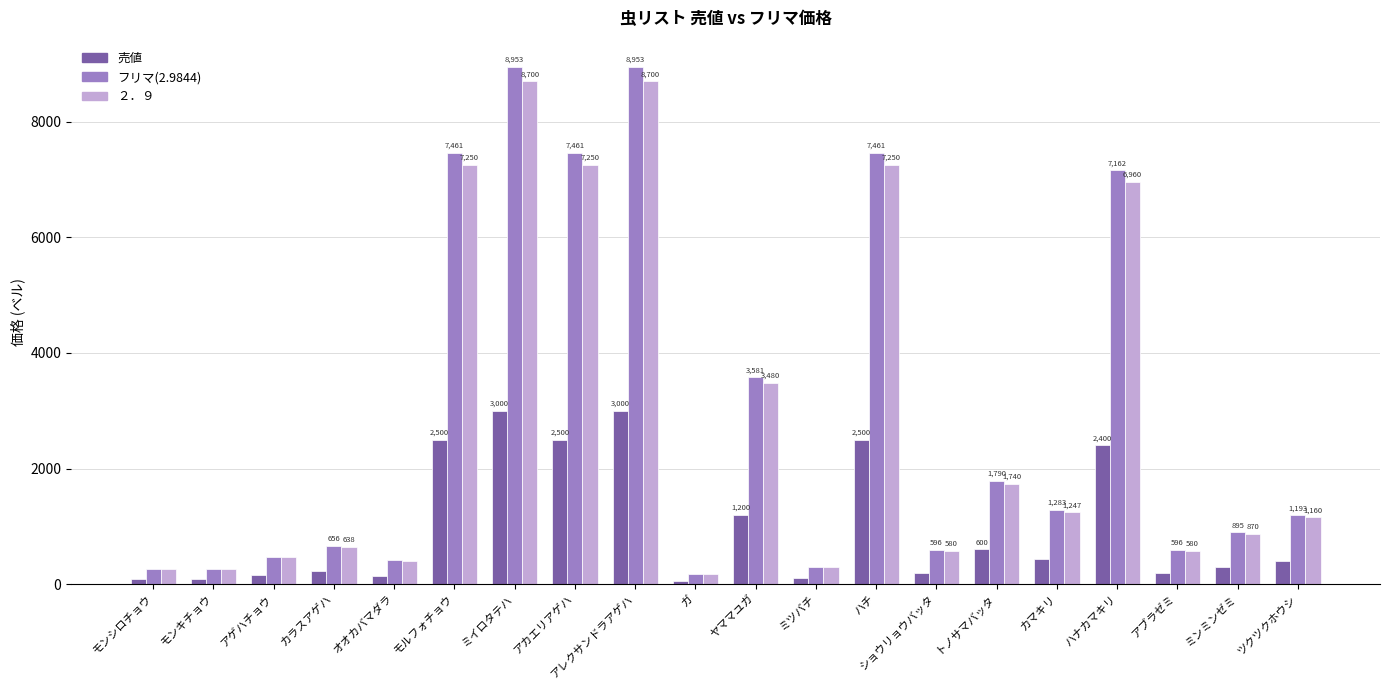

How many bars are there in each group?

3